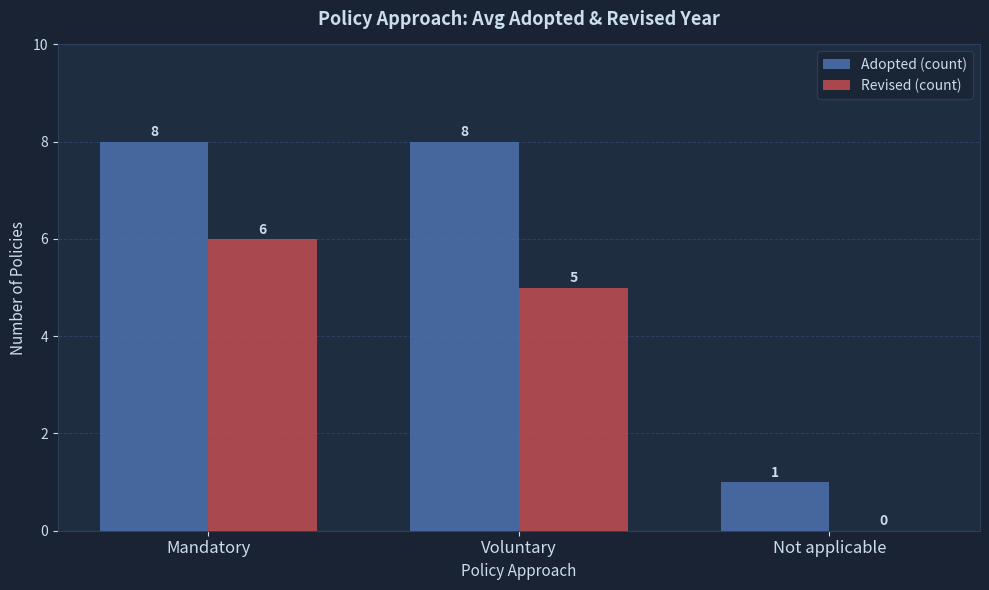

Reading right to left, extract all data points from this chart.

Adopted (count): 1	8	8
Revised (count): 0	5	6